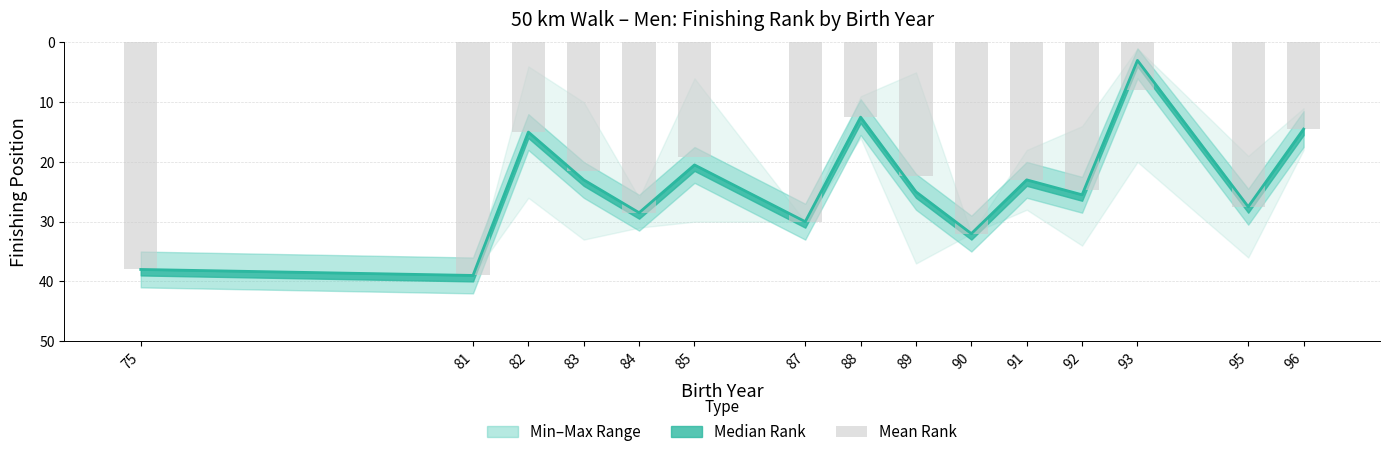

Between 88 and 82, which is larger?

82